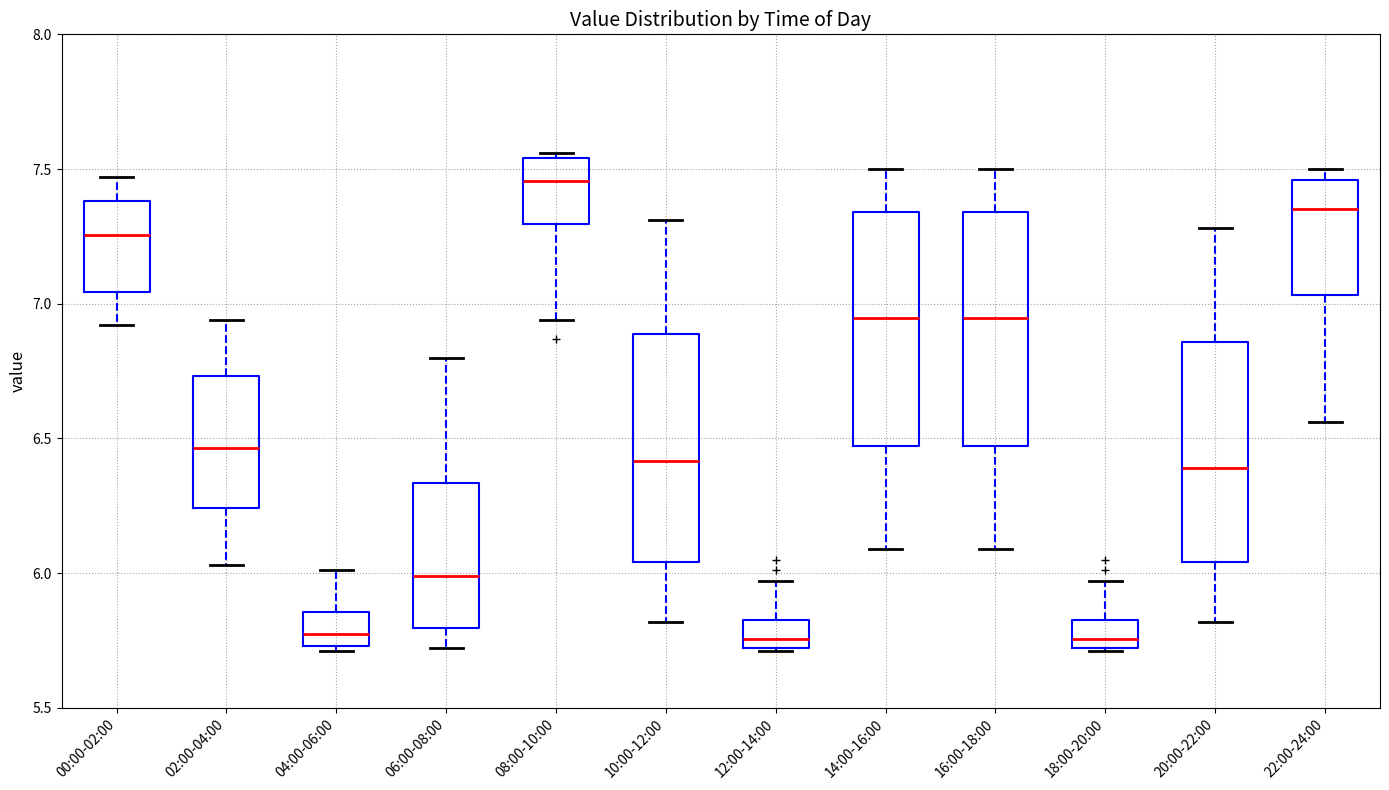

Reading left to right, transcribe this box plot: for each box, give where its median line is, the range the box spans, and where its two whiskers end, as read against the y-axis. The values are not printed on the chart, so give them approximately, as read against the axis.

00:00-02:00: median 7.25, box 7.05 to 7.40, whiskers 6.90 to 7.45
02:00-04:00: median 6.45, box 6.25 to 6.75, whiskers 6.05 to 6.95
04:00-06:00: median 5.80, box 5.75 to 5.85, whiskers 5.70 to 6.00
06:00-08:00: median 6.00, box 5.80 to 6.35, whiskers 5.70 to 6.80
08:00-10:00: median 7.45, box 7.30 to 7.55, whiskers 6.95 to 7.55 (just above the box's upper edge)
10:00-12:00: median 6.40, box 6.05 to 6.90, whiskers 5.80 to 7.30
12:00-14:00: median 5.75, box 5.70 to 5.85, whiskers 5.70 to 5.95
14:00-16:00: median 6.95, box 6.45 to 7.35, whiskers 6.10 to 7.50
16:00-18:00: median 6.95, box 6.45 to 7.35, whiskers 6.10 to 7.50
18:00-20:00: median 5.75, box 5.70 to 5.85, whiskers 5.70 to 5.95
20:00-22:00: median 6.40, box 6.05 to 6.85, whiskers 5.80 to 7.30
22:00-24:00: median 7.35, box 7.05 to 7.45, whiskers 6.55 to 7.50